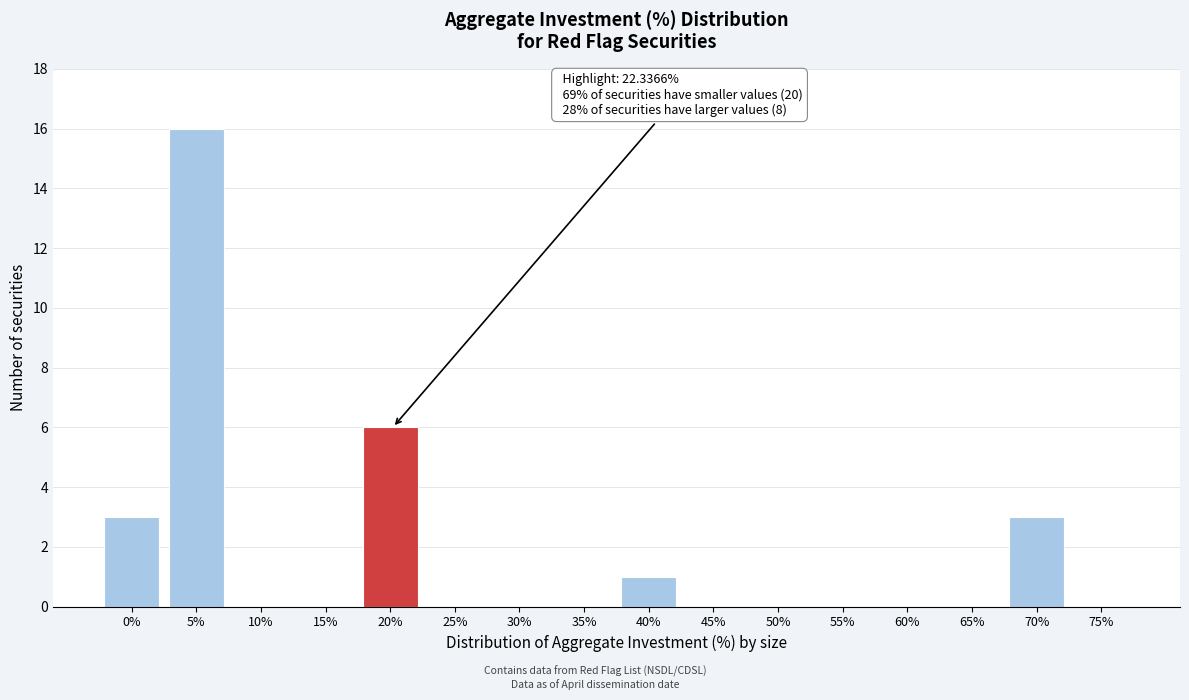

Reading left to right, extract all data points from this chart.

0%=3	5%=16	10%=0	15%=0	20%=6	25%=0	30%=0	35%=0	40%=1	45%=0	50%=0	55%=0	60%=0	65%=0	70%=3	75%=0